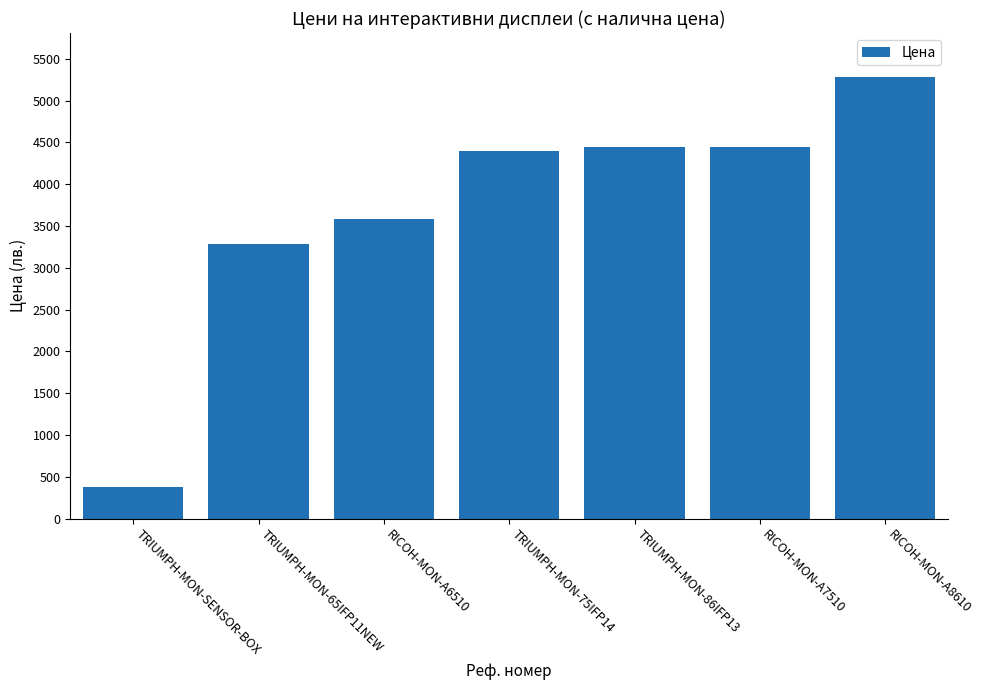

True or false: the data shows 3080.1 at RICOH-MON-A7510.

False